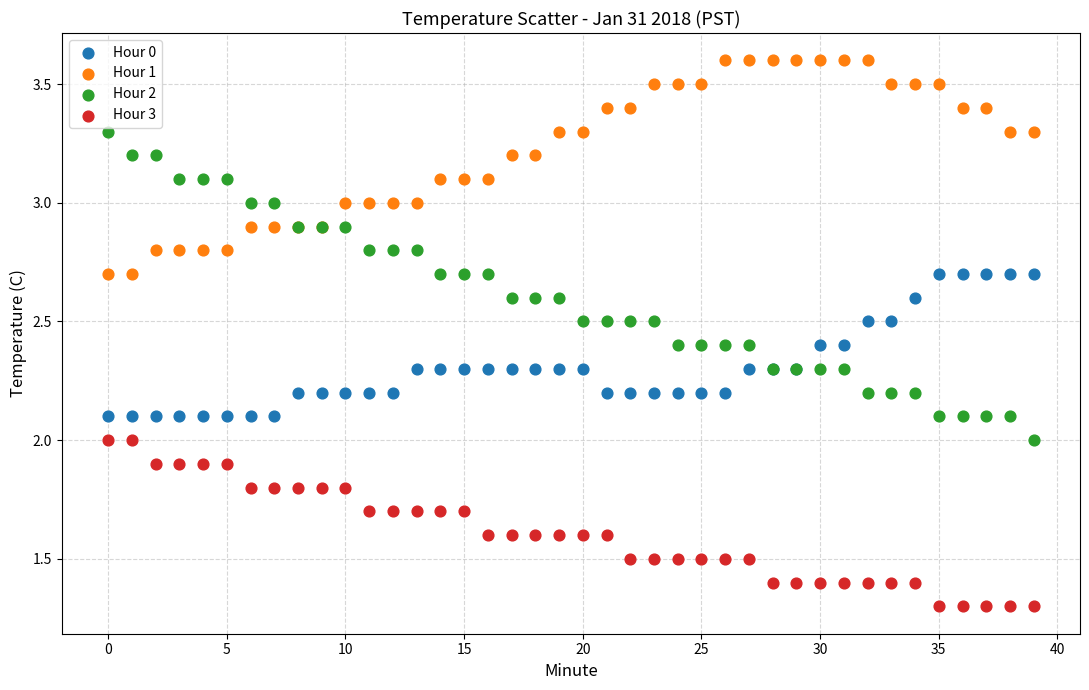

Which series contains the lowest Y value?

Hour 3